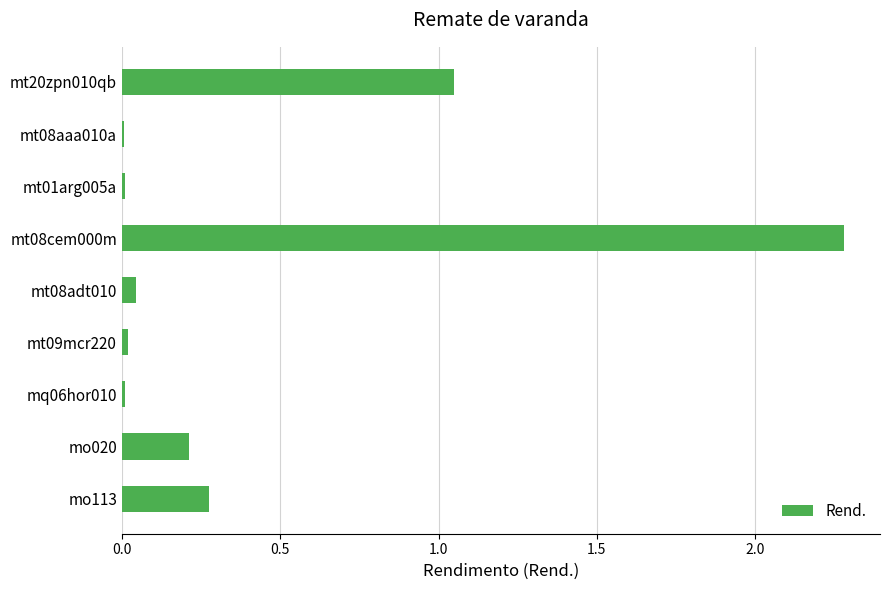

The value at mo113 is 0.1. True or false?

False